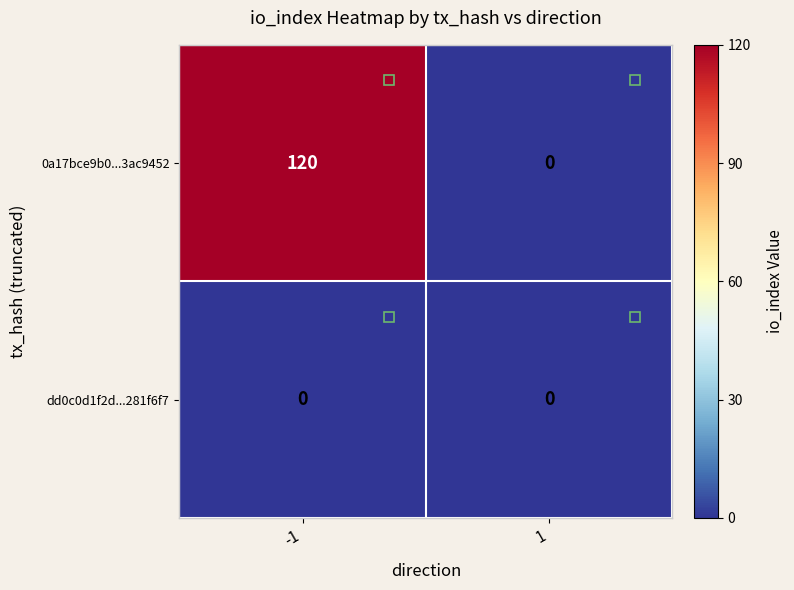

Which series has the largest total across all categories?

0a17bce9b0...3ac9452